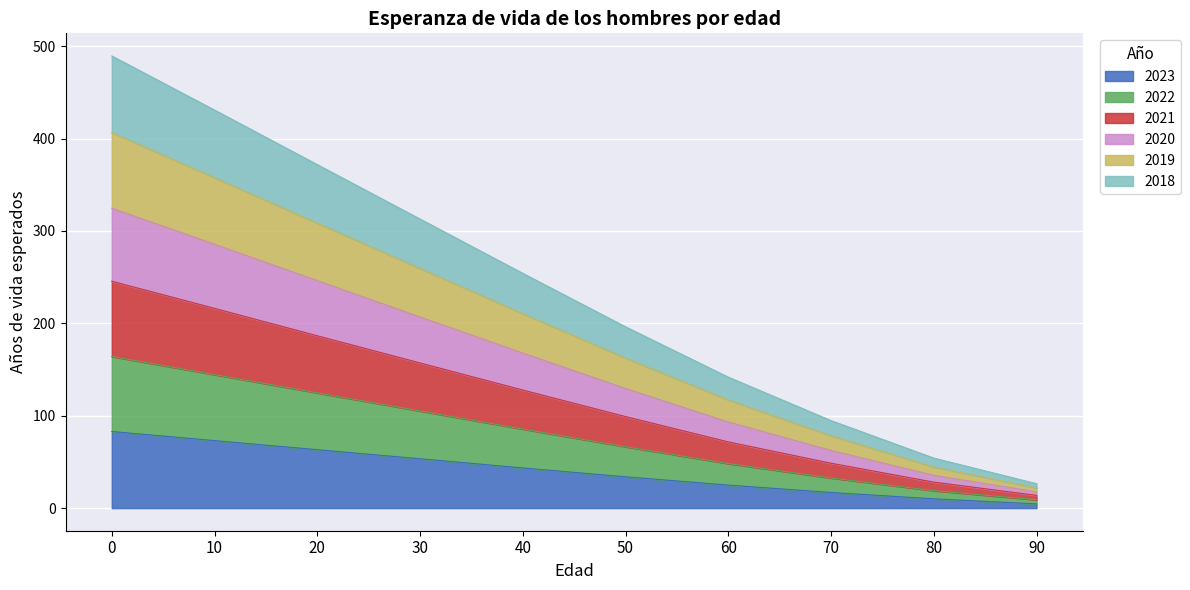

The 2023 series shows 33.9 at 50. True or false?

True